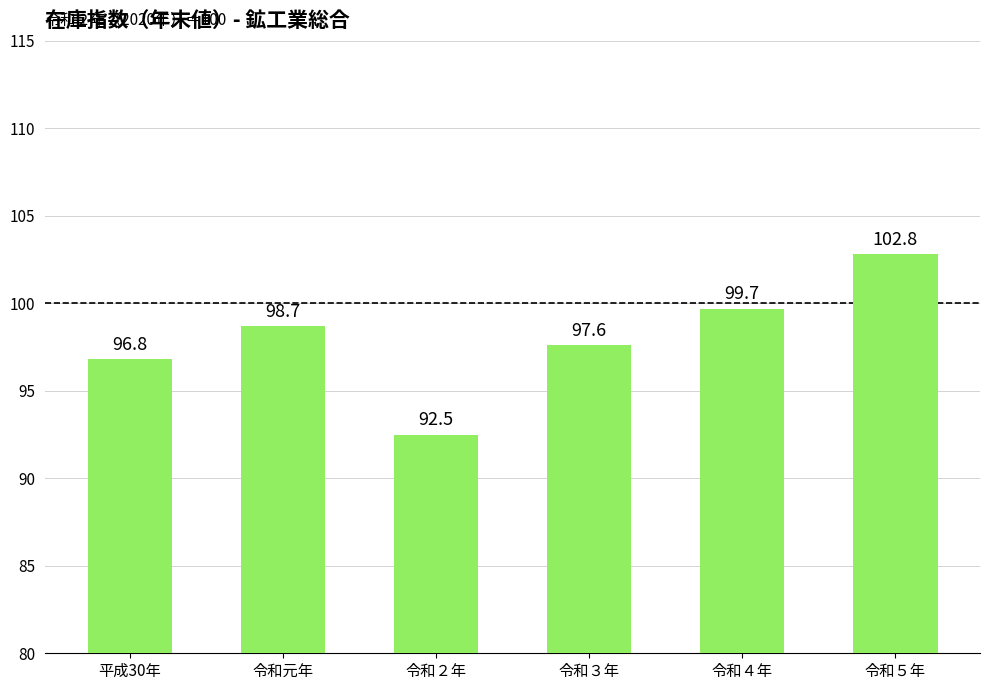

What is the label of the 4th bar from the right?

令和２年